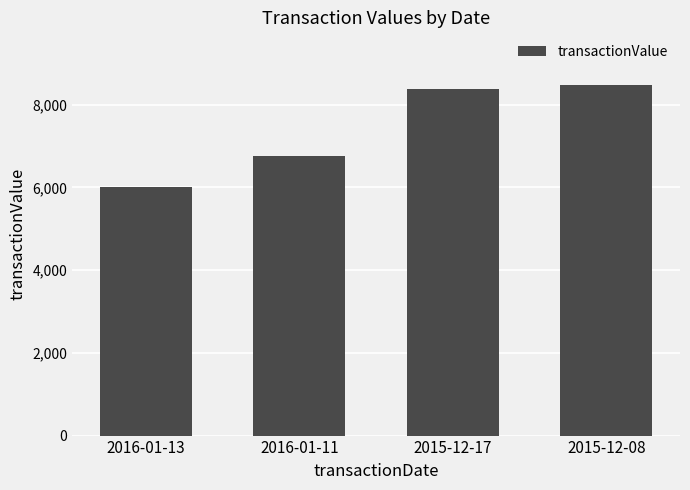

The value at 2015-12-17 is 11949. True or false?

False